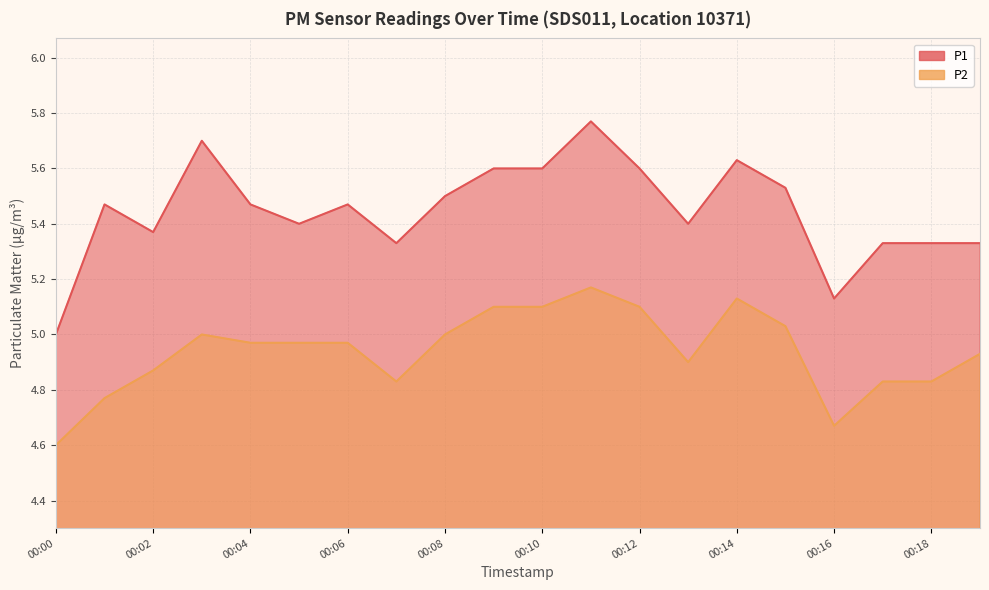

What is the value of the P1 point at the 18th from the left?

5.3